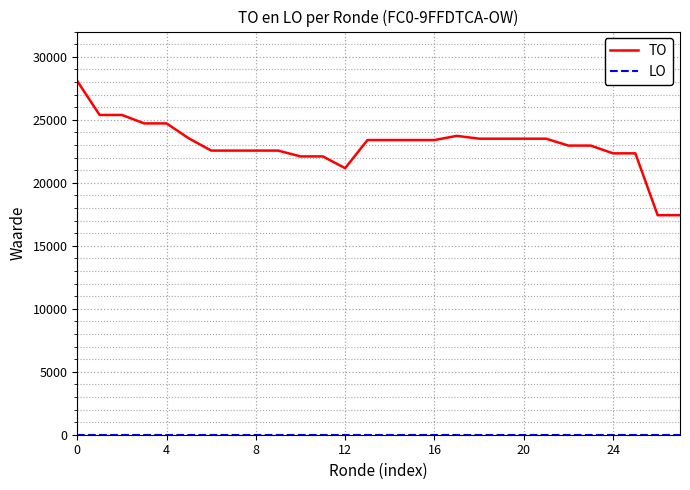

What is the difference between the maximum and minimum values in the TO series?

10648